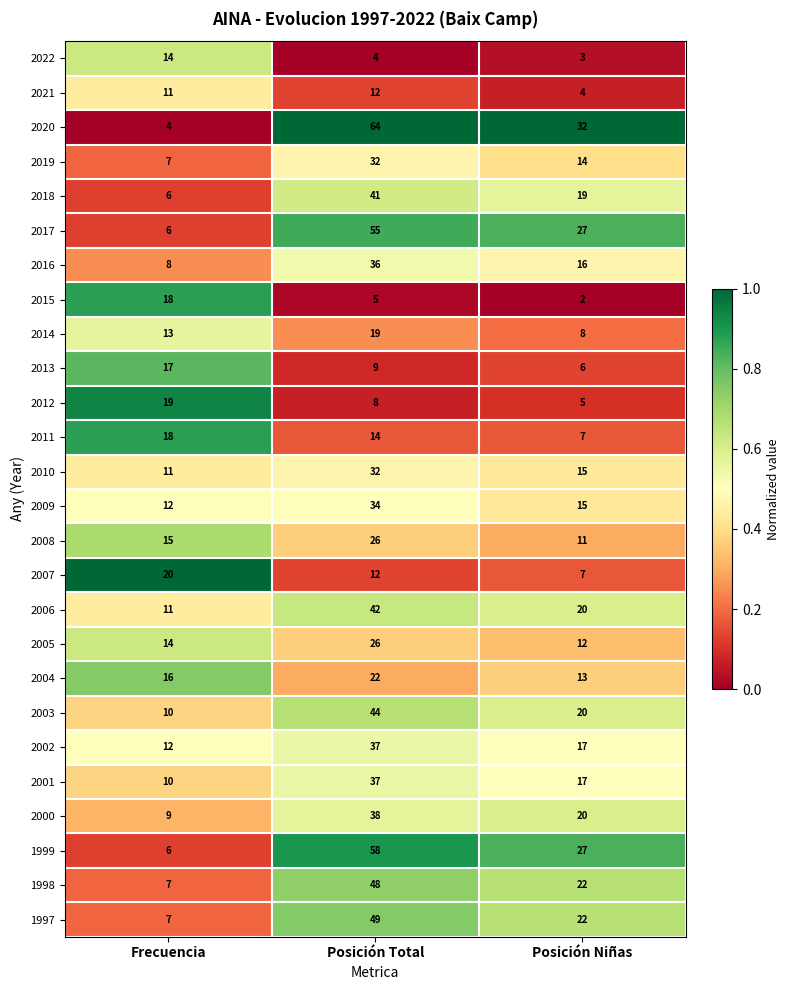

What is the difference between the 2003 values at Frecuencia and Posición Niñas?

10